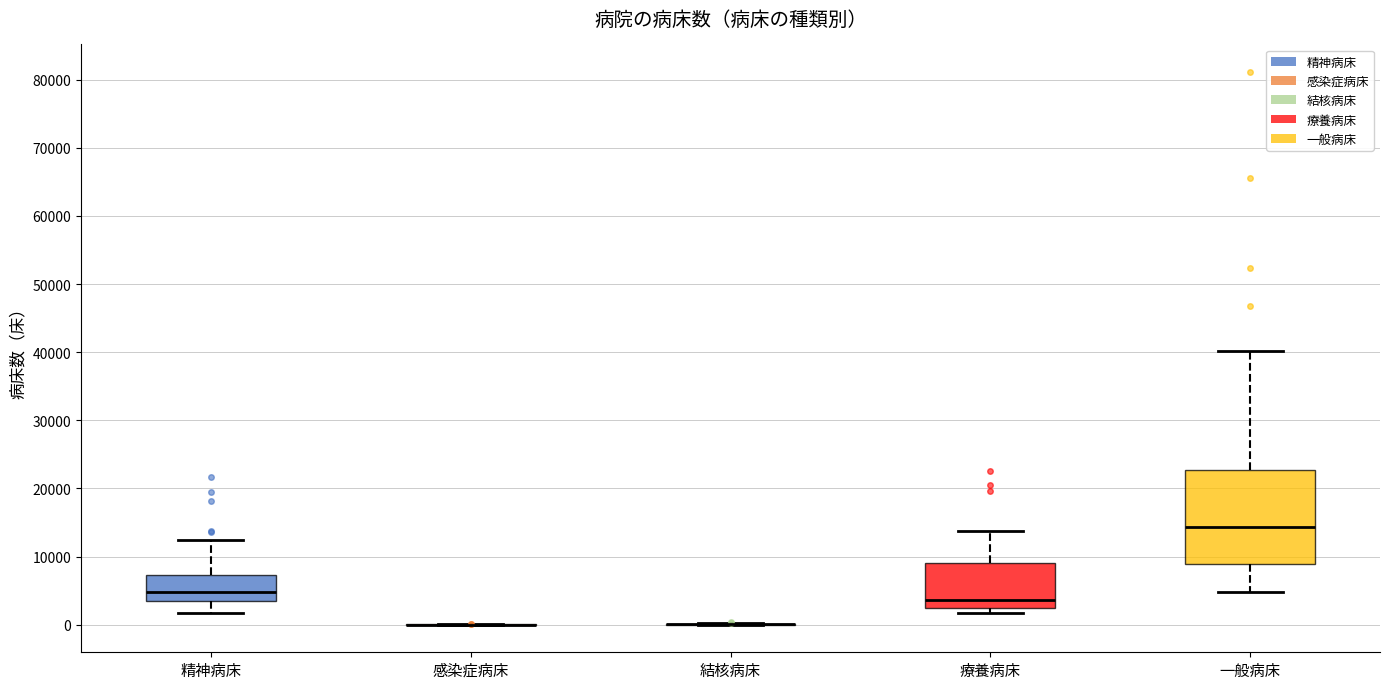

Which box is the tallest, from its lower edge to its upper edge?

一般病床